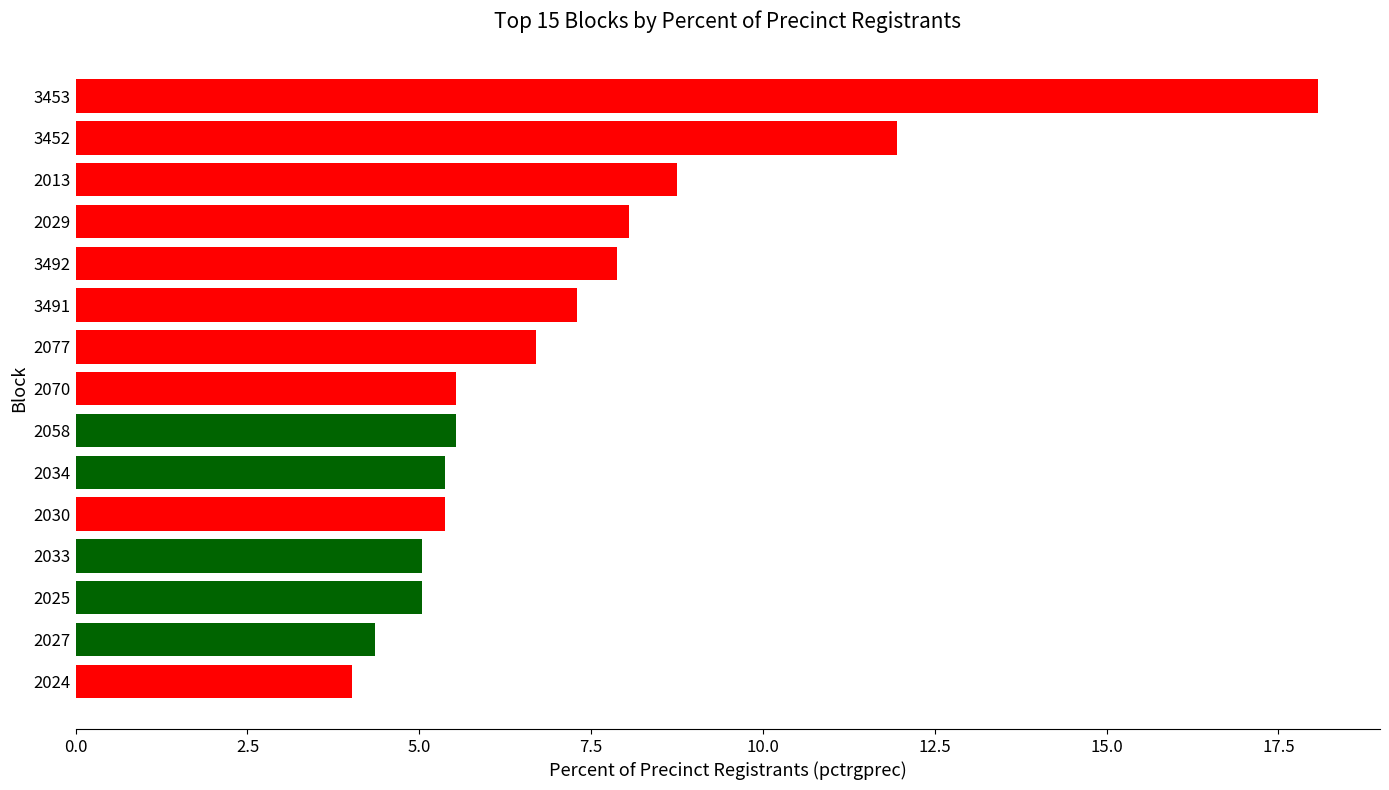

What is the change in value from 2025 to 2029?

+3.0